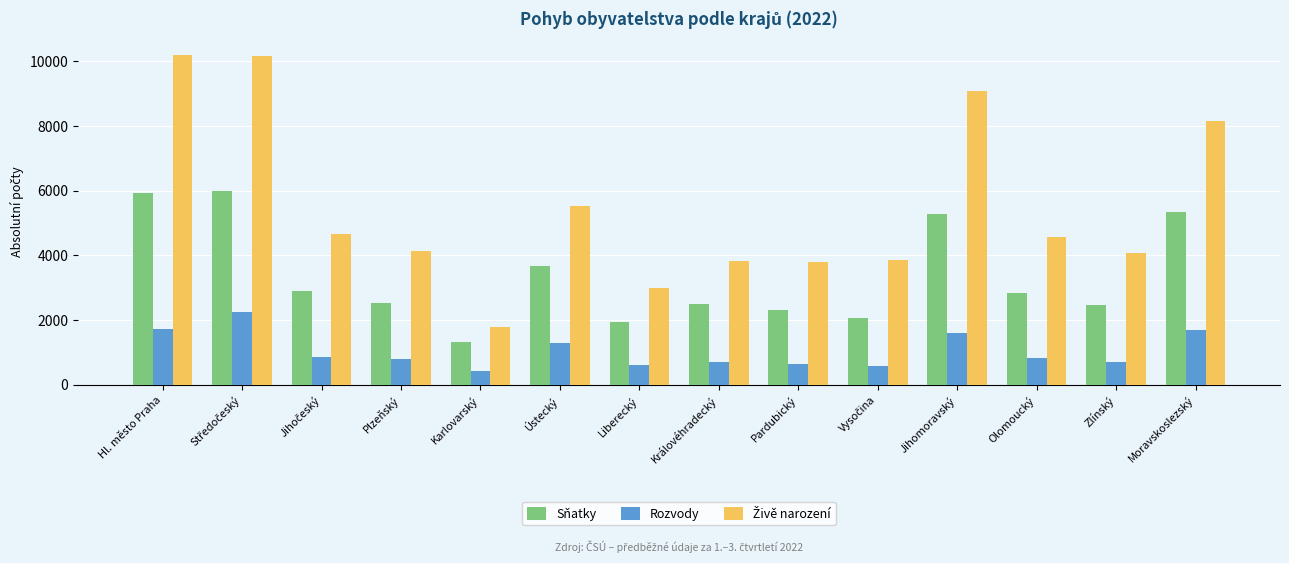

What is the value of the Sňatky bar at the 6th from the left?

3661